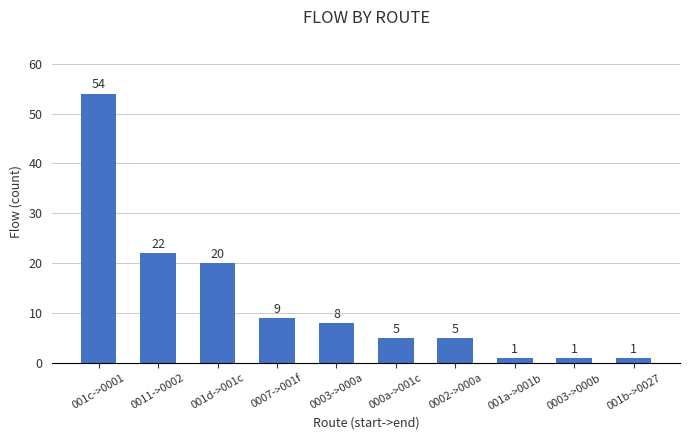

The value at 0002->000a is 5. True or false?

True